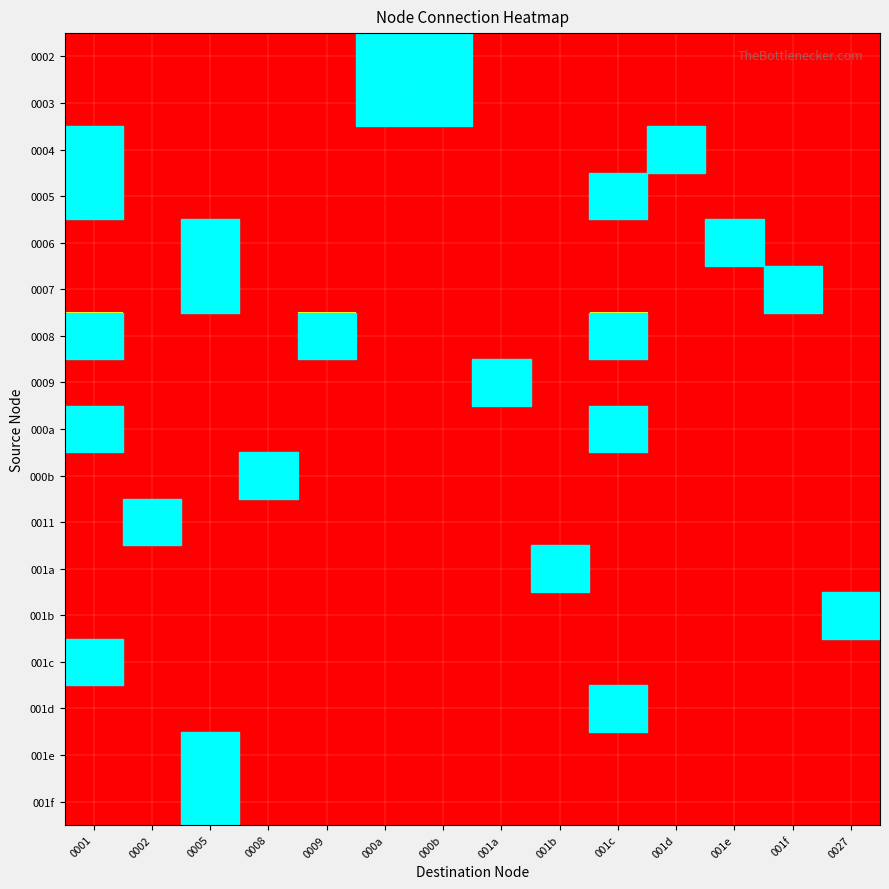

What is the difference between the highest and lowest values at 001e?

1